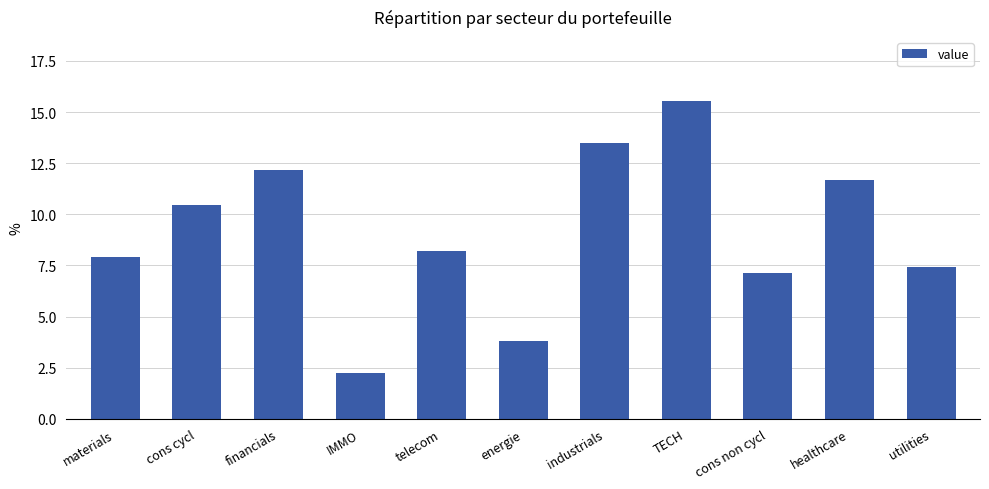

Reading right to left, extract all data points from this chart.

7.4	11.7	7.1	15.6	13.5	3.8	8.2	2.3	12.2	10.4	7.9